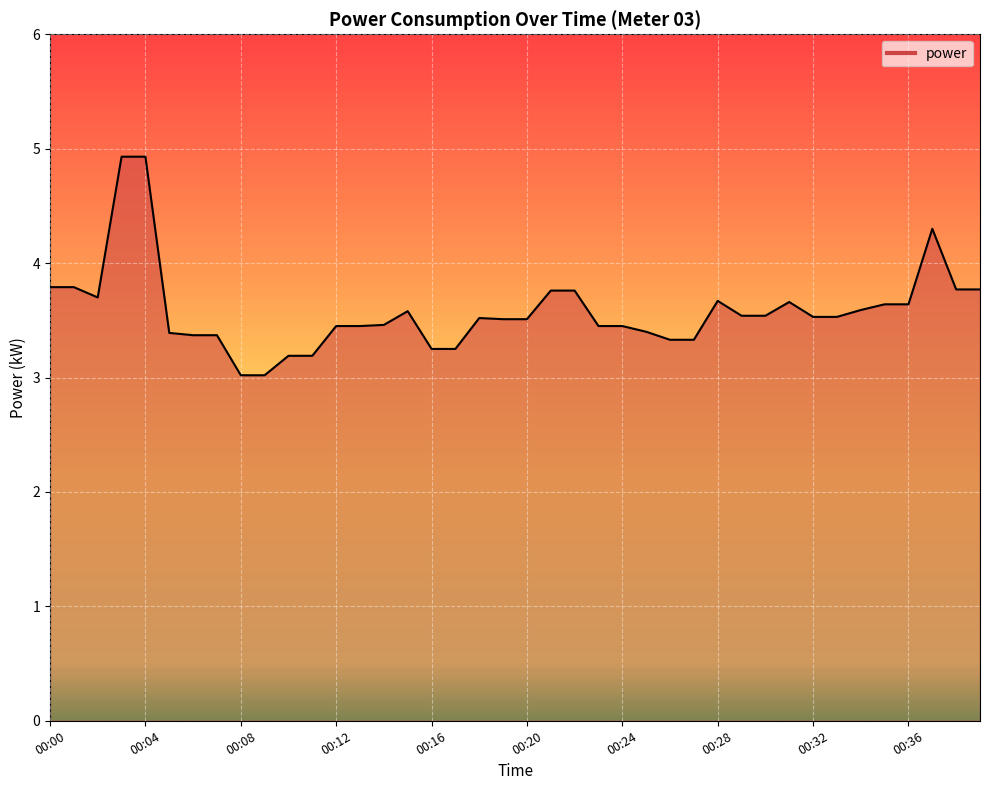

How many distinct data groups are displayed?

1